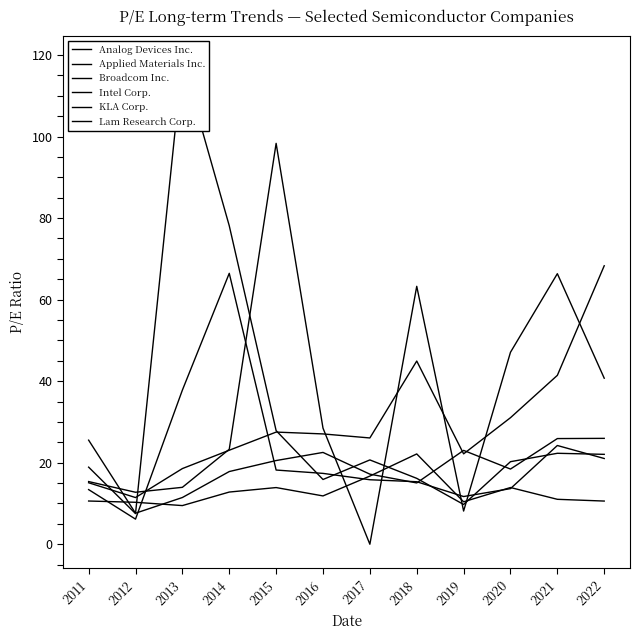

True or false: Intel Corp. and KLA Corp. cross at least once.

True